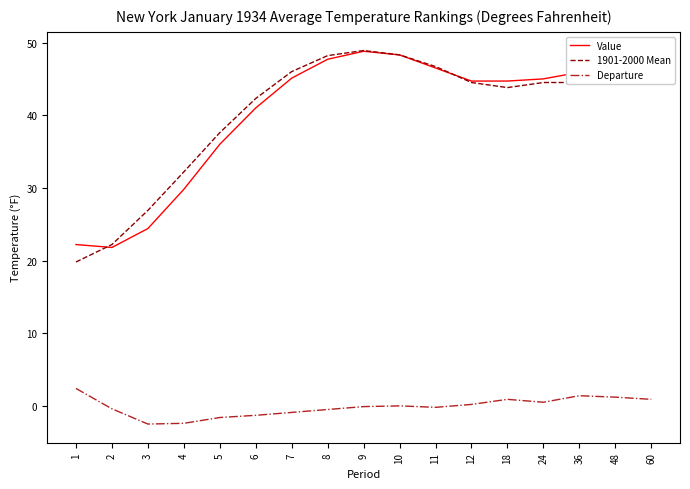

What is the smallest value displayed?

-2.5